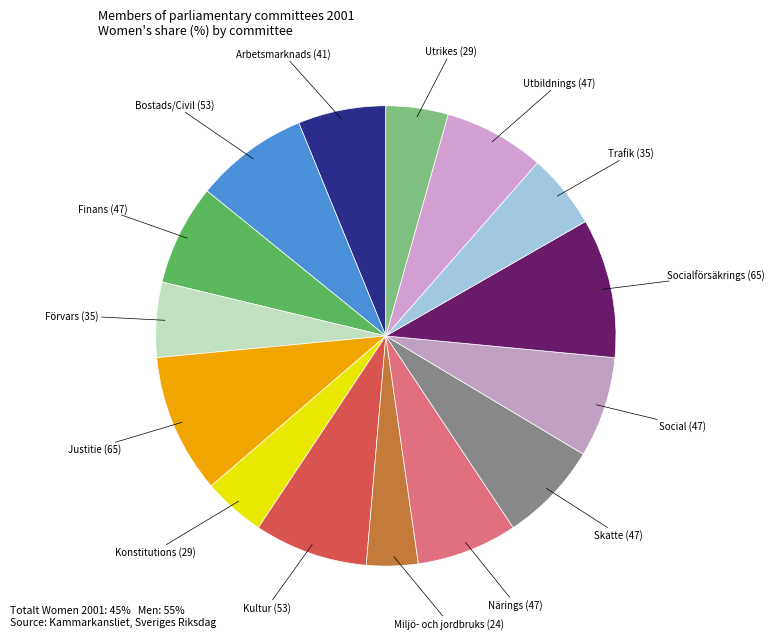

How many slices are in this pie chart?

15